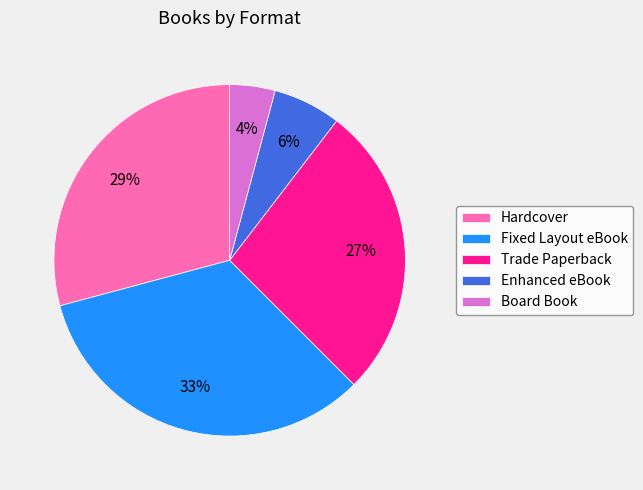

Does Board Book account for over 50% of the chart?

No